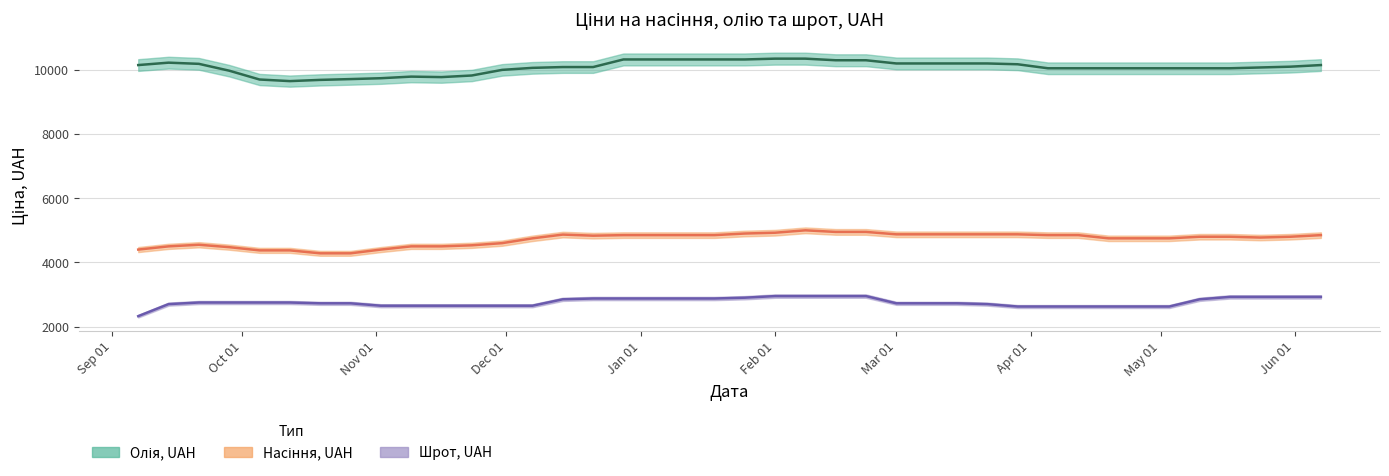

At how many categories does at least one series exceed 4124?

40